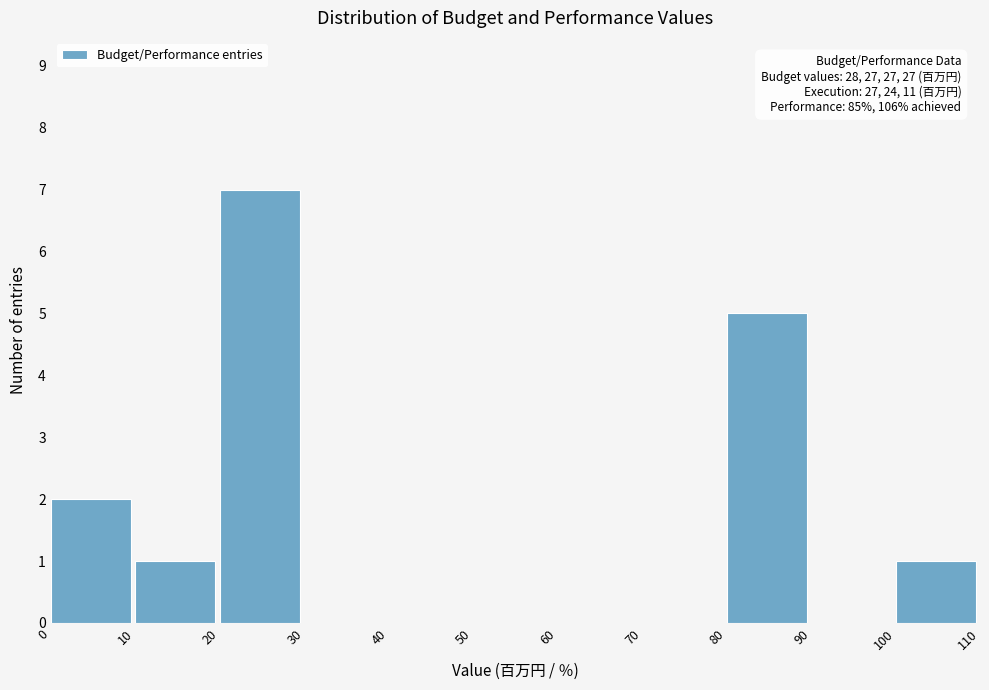

Over which range of the x-axis is the bar tallest?

20 to 30